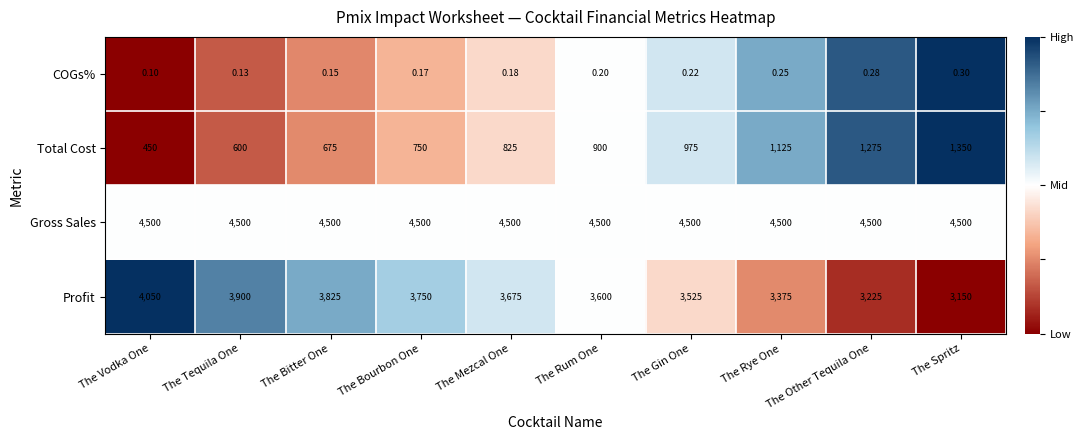

Is the value of Profit at The Bourbon One greater than the value of Gross Sales at The Gin One?

No